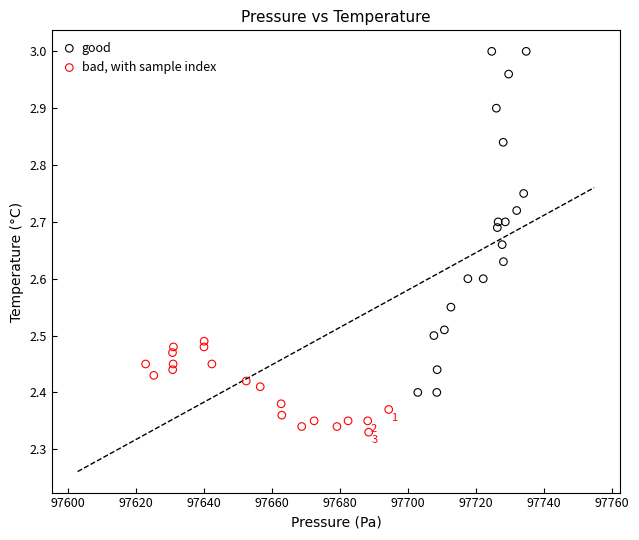

Which series reaches the minimum Y coordinate?

bad, with sample index